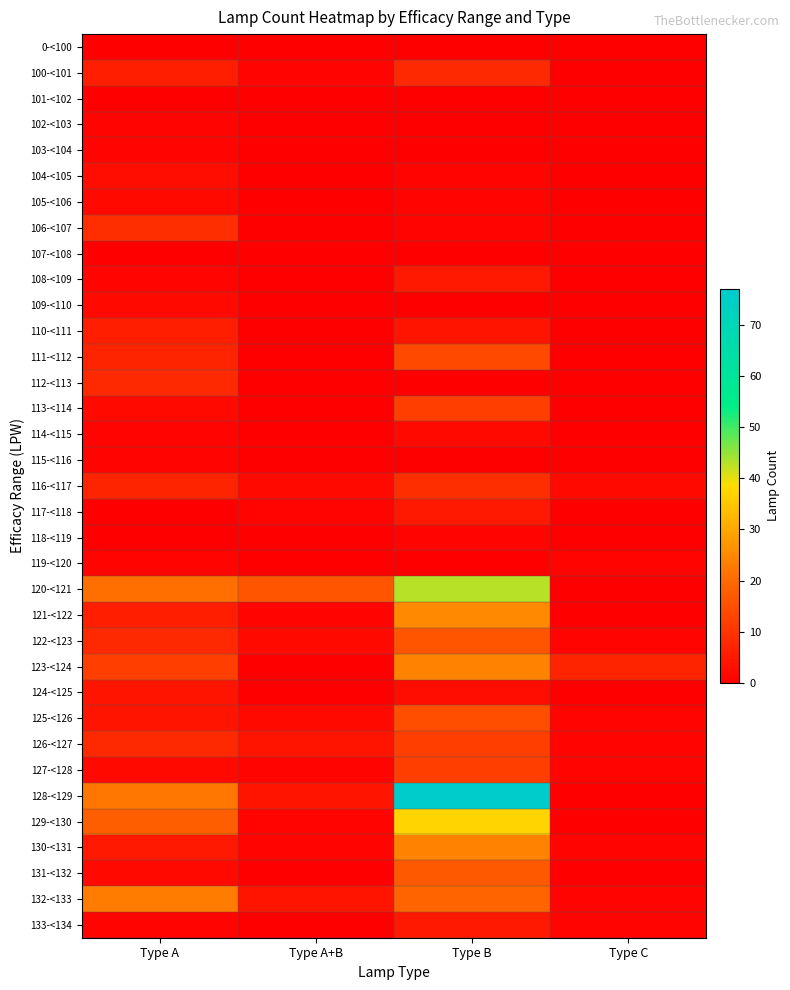

How many distinct data groups are displayed?

35